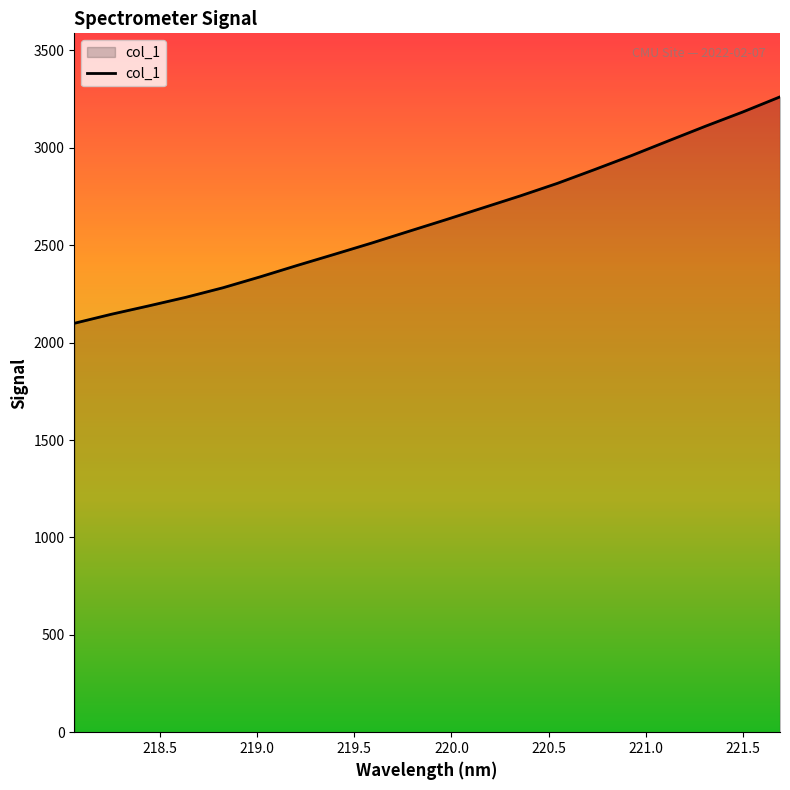

What is the greatest value displayed?

3261.8